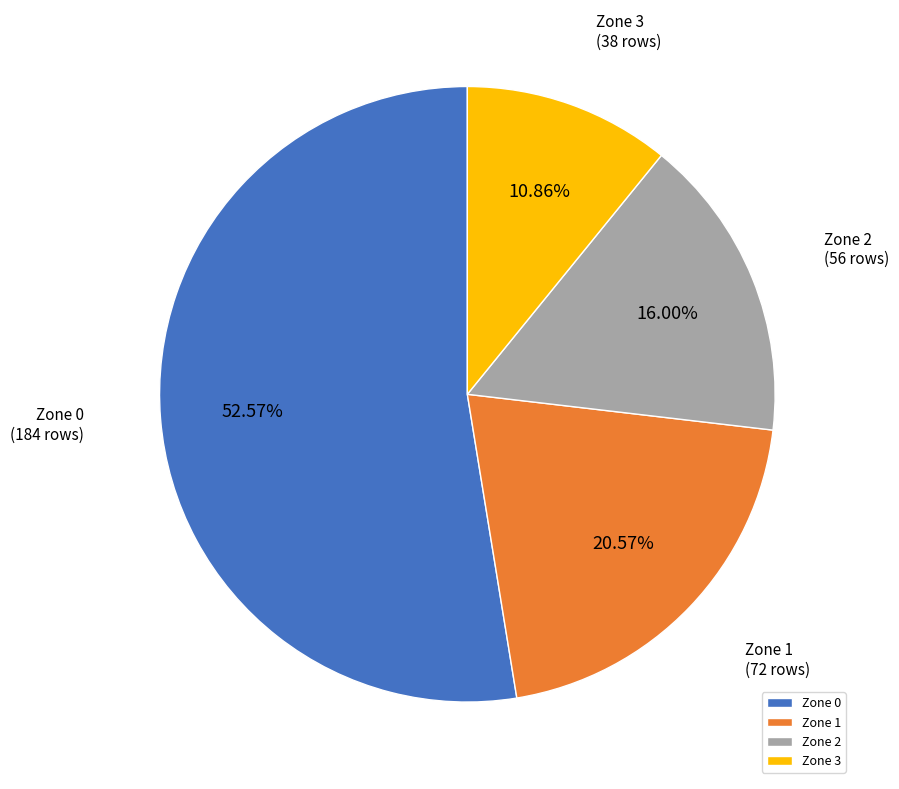

To the nearest percent, what percentage of the pie is Zone 1?

21%